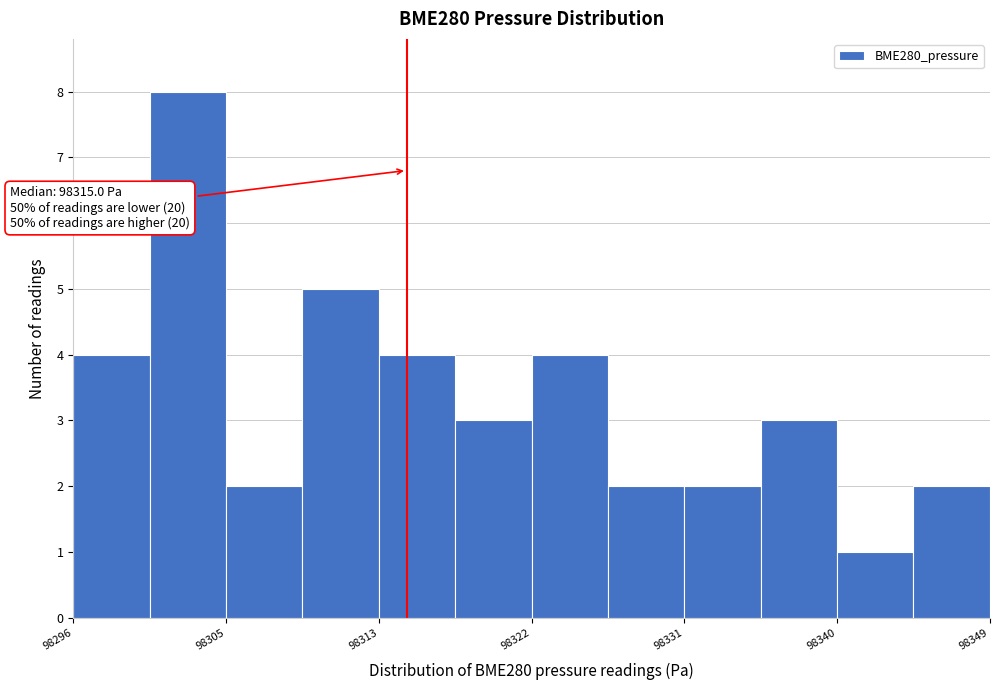

Which range on the x-axis has the tallest bar?

98300 to 98305